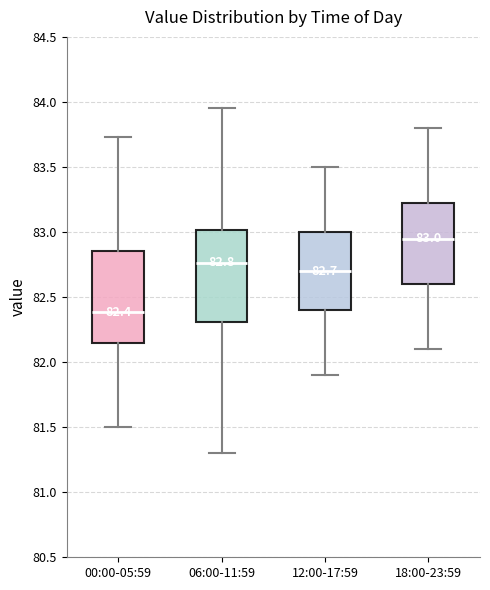

Which box has the lowest median line?

00:00-05:59